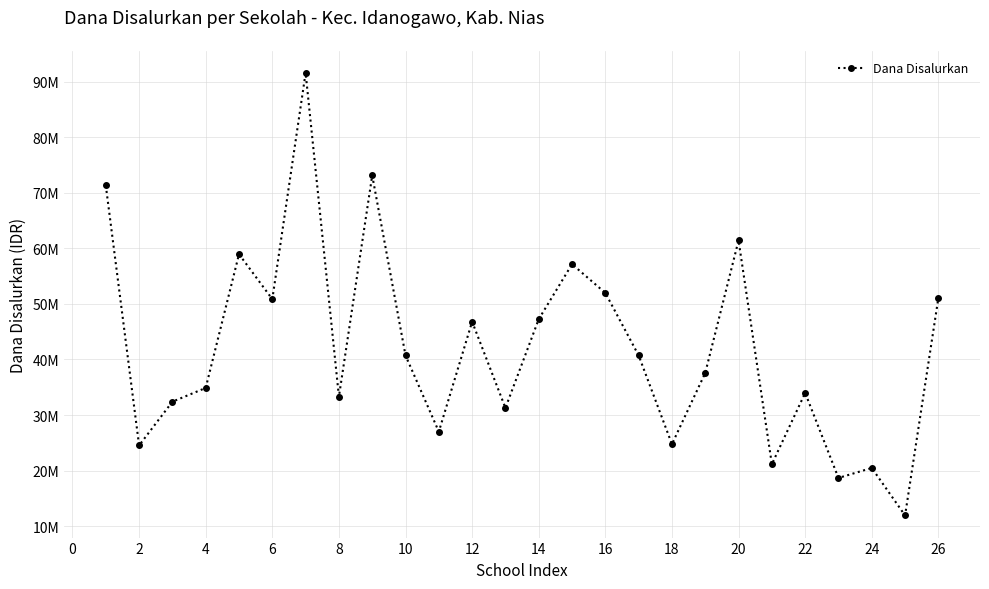

Does the chart display data point markers on the line(s)?

Yes